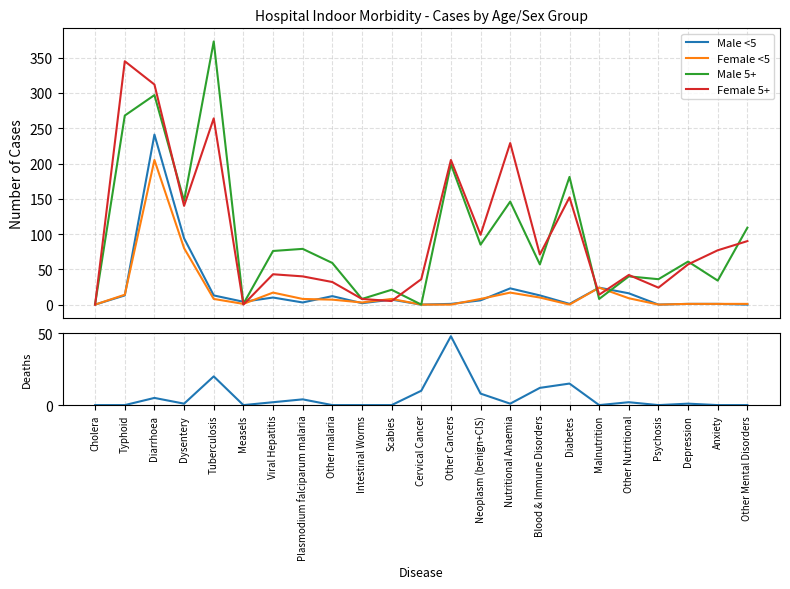

How many interior local peaks does the Female <5 series have?

5